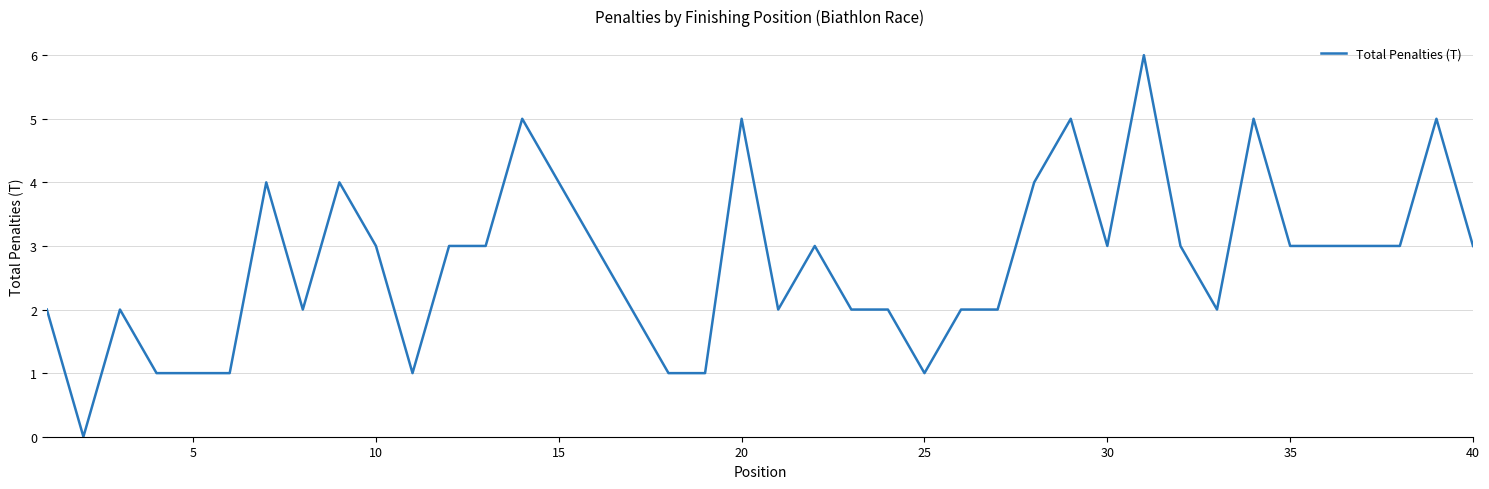

How many values are between 2 and 4?

26